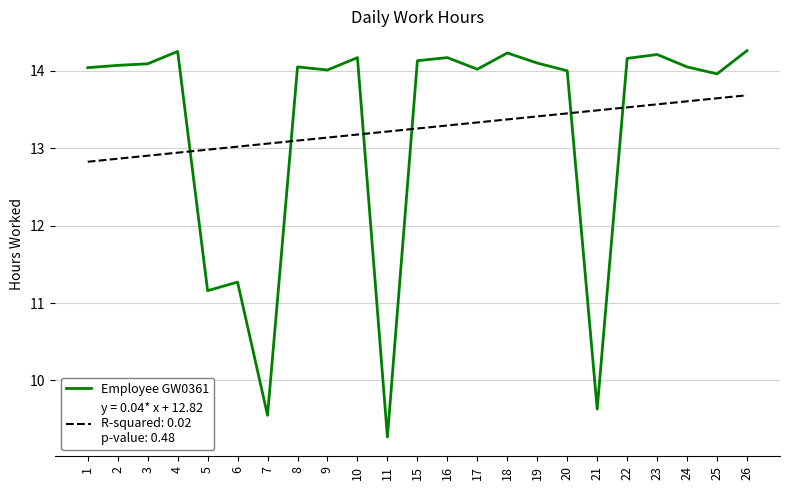

What is the difference between the highest and lowest values at 1?

1.2